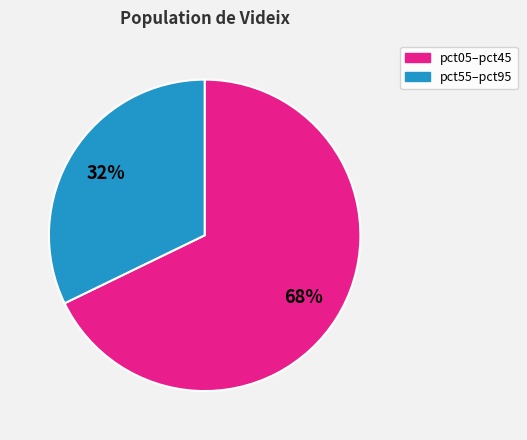

True or false: pct55–pct95 accounts for 32% of the total.

True